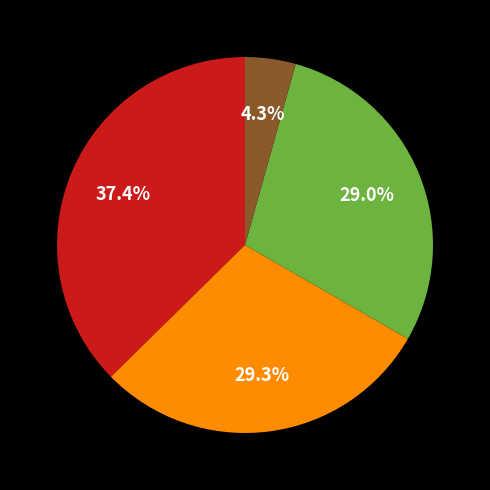

Does any single category account for the majority?

No